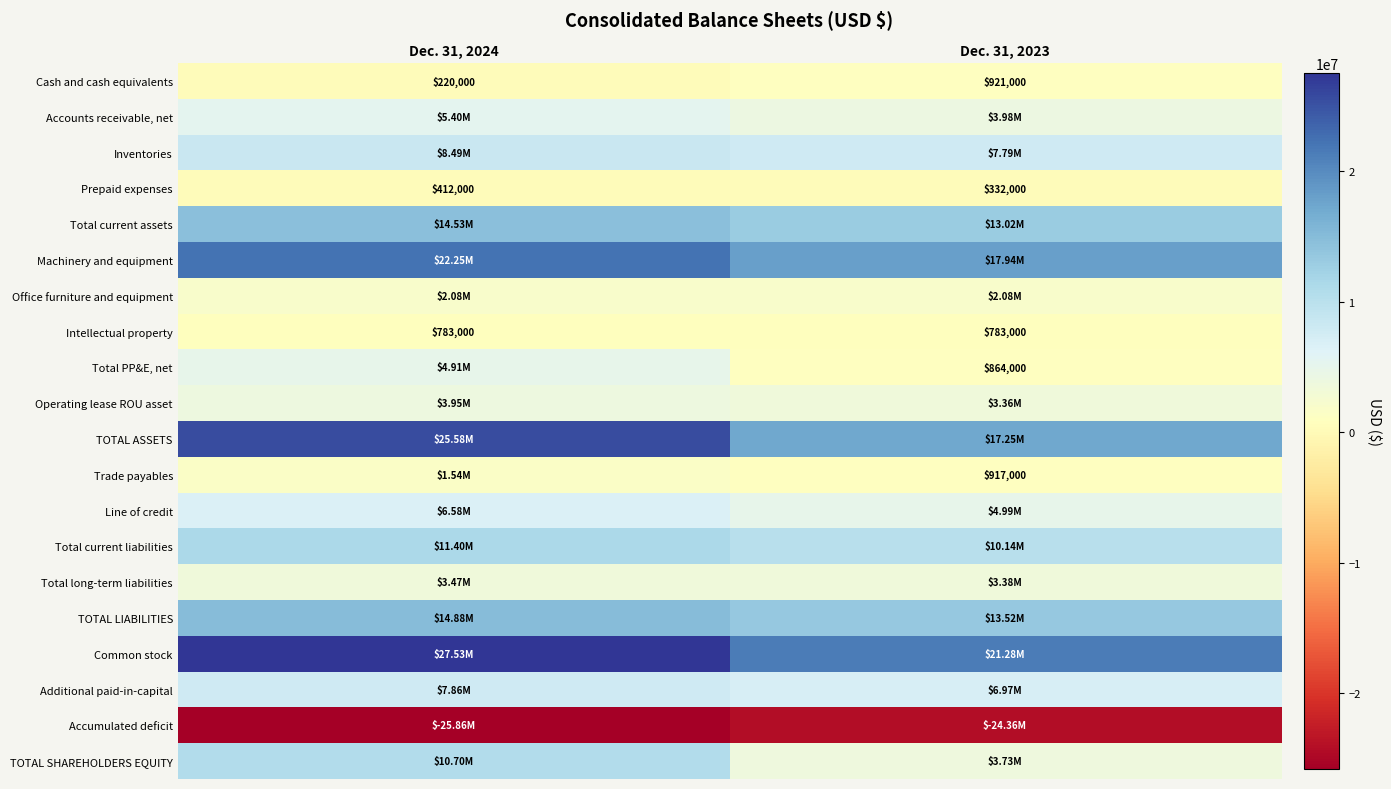

What is the average value of the Cash and cash equivalents series?

570500